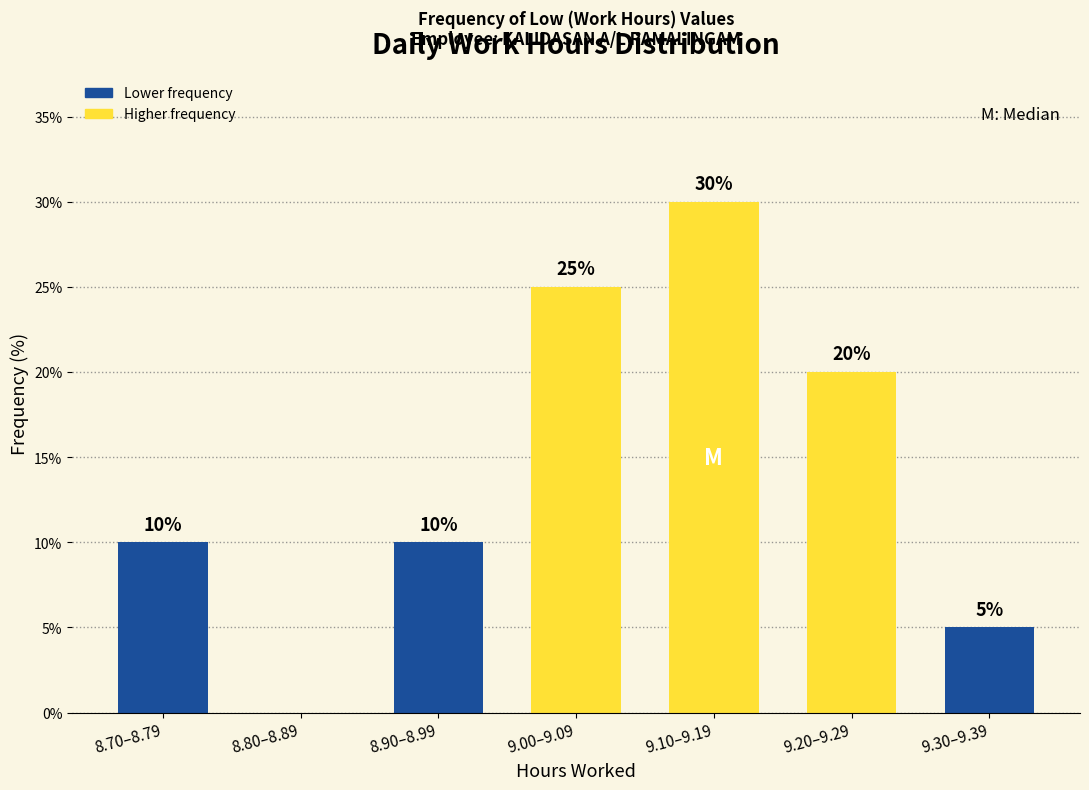

Reading left to right, what are all the values shown in this chart?

8.70–8.79=10	8.80–8.89=0	8.90–8.99=10	9.00–9.09=25	9.10–9.19=30	9.20–9.29=20	9.30–9.39=5